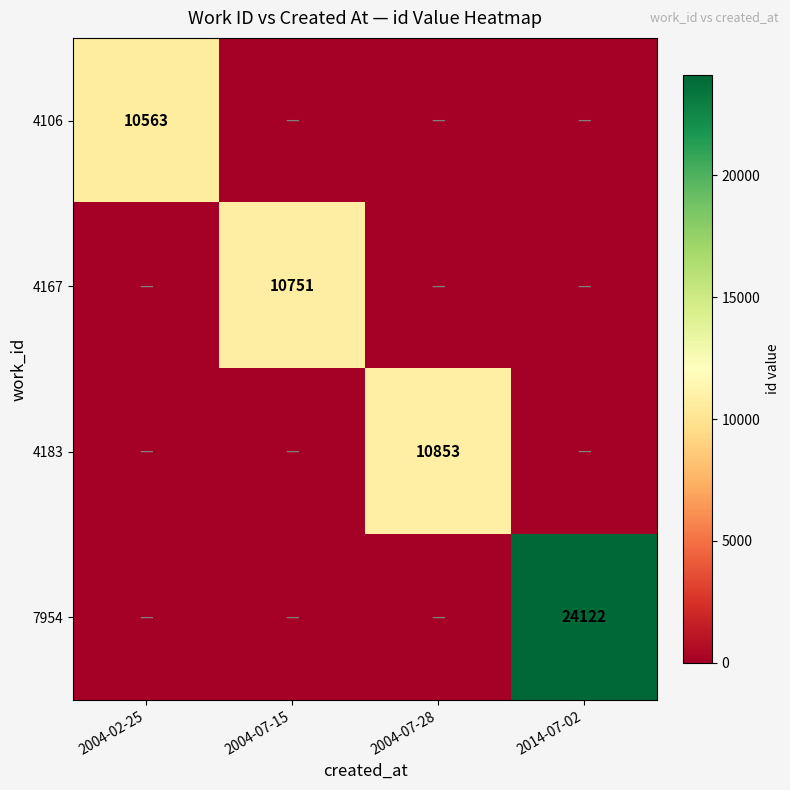

The 4106 series shows 5080 at 2004-02-25. True or false?

False